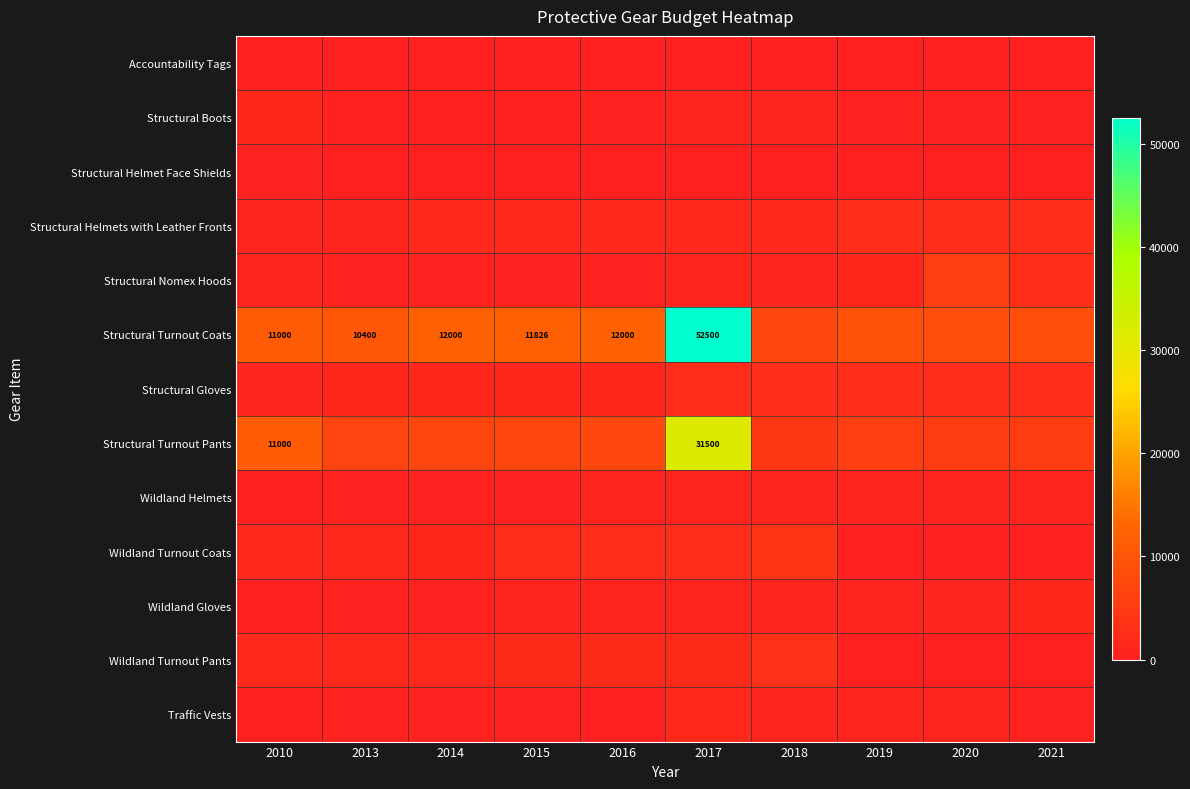

Which category has the highest value in the Wildland Turnout Coats series?

2018